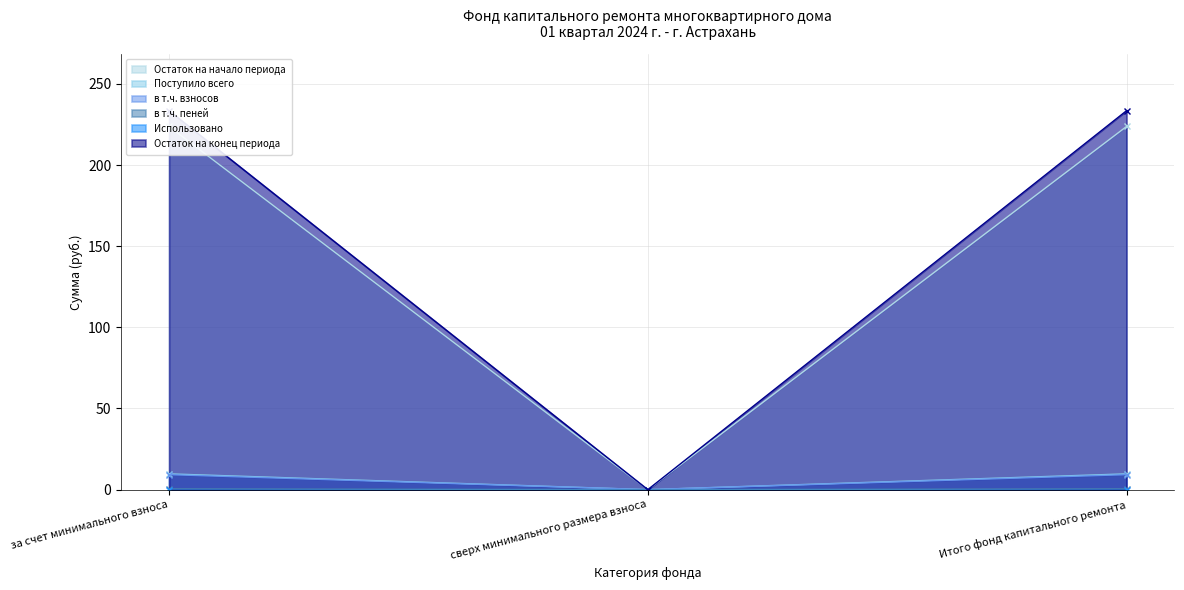

The value of Поступило всего at Итого фонд капитального ремонта is 9.7. True or false?

True